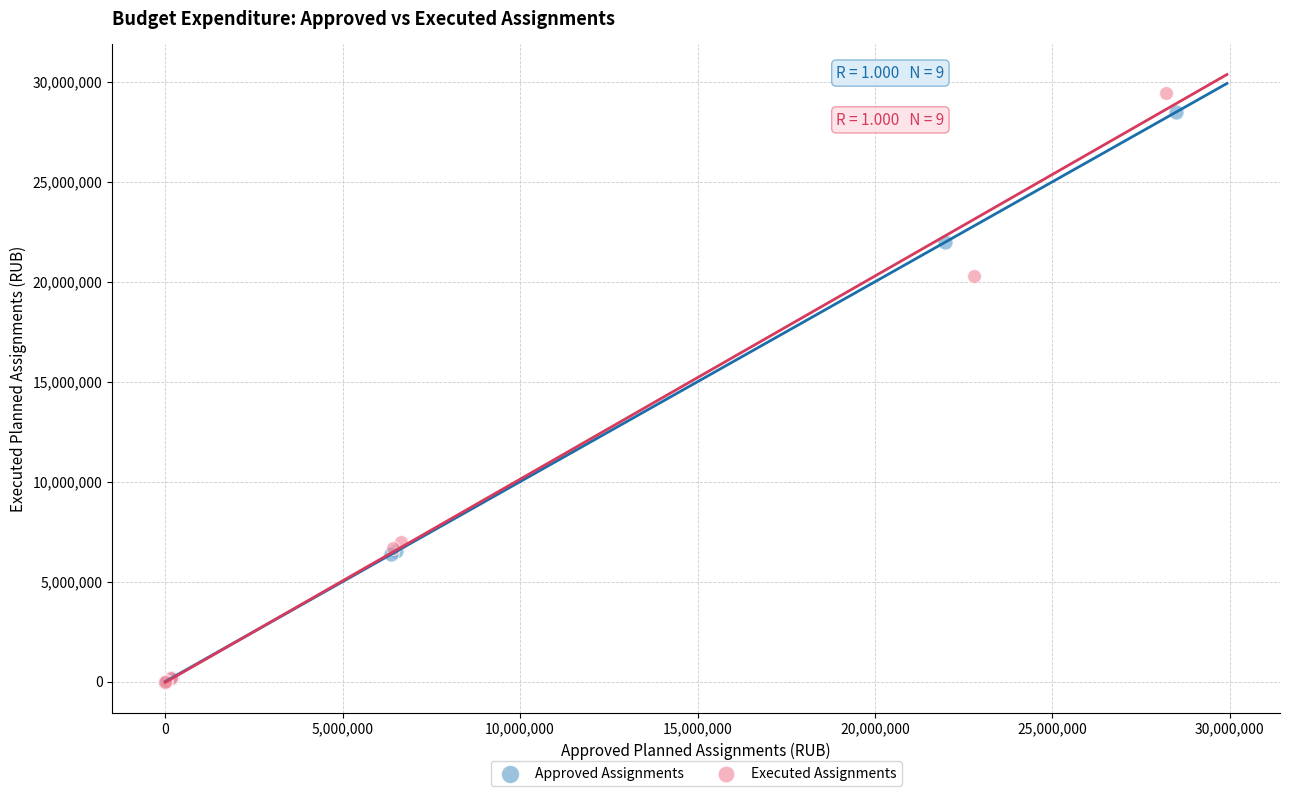

What are all the series names shown in the legend?

Approved Assignments, Executed Assignments